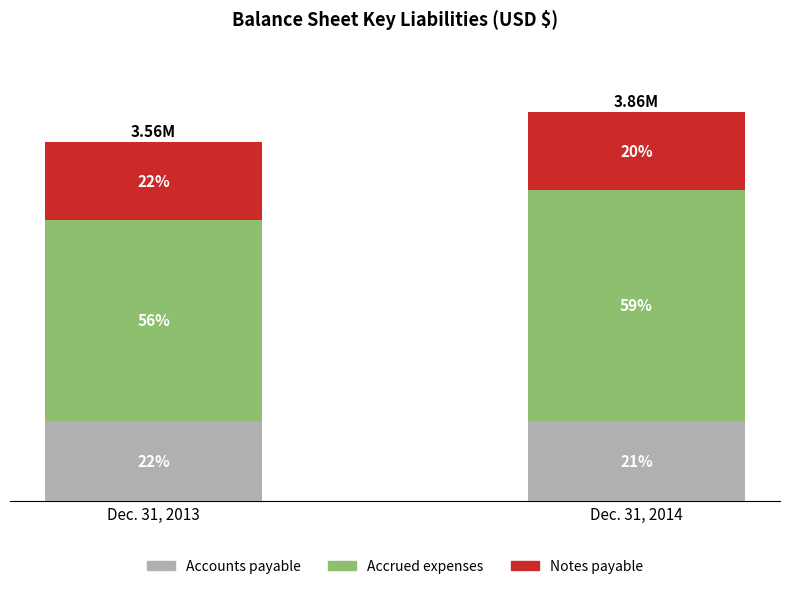

Are the bars horizontal?

No